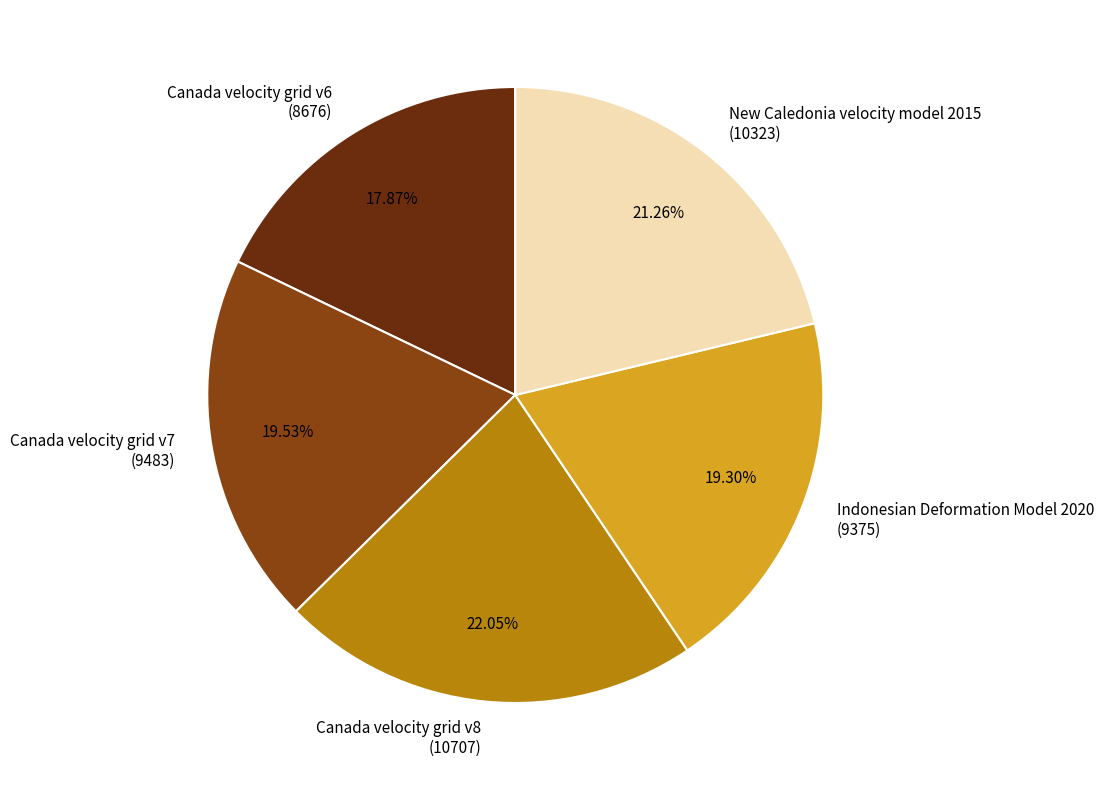

Is there any slice that represents more than half of the pie?

No